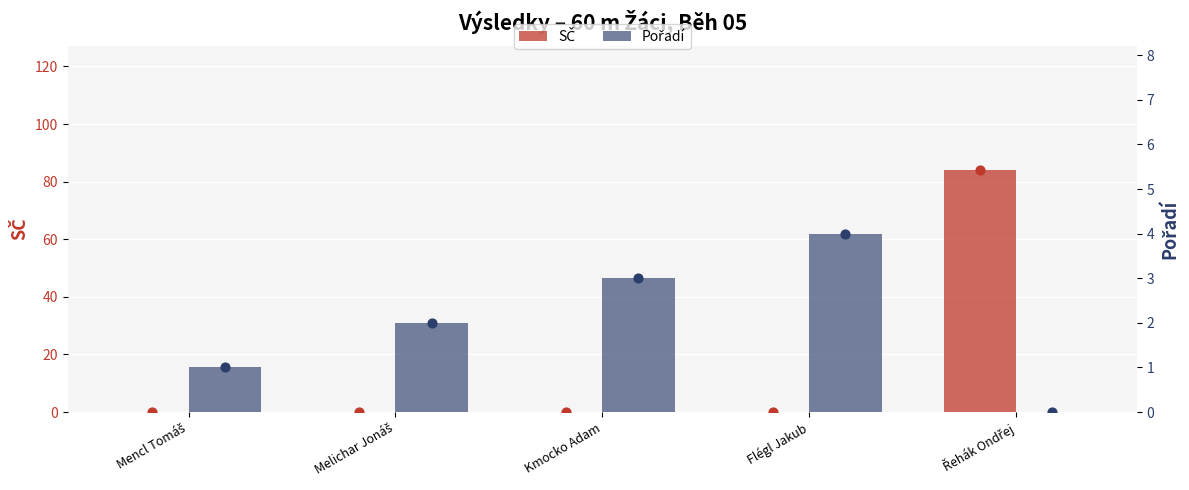

Which series has the largest Y range (max minus min)?

SČ